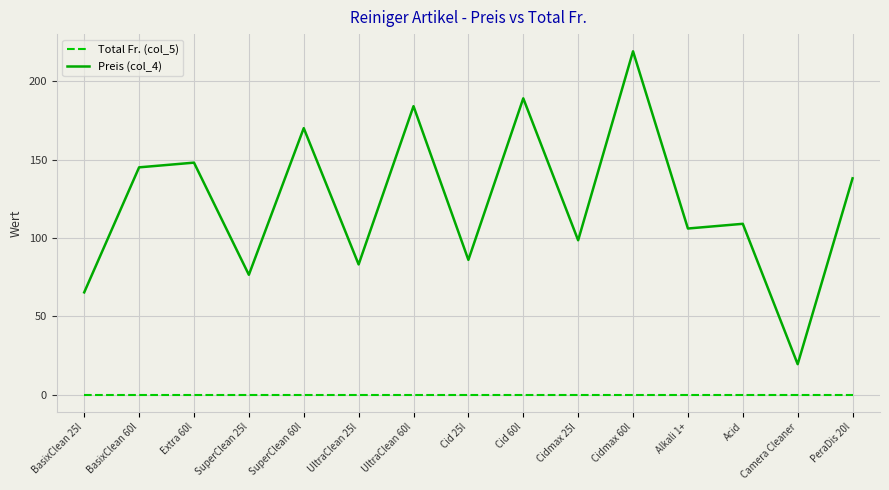

Which series has the largest total across all categories?

Preis (col_4)